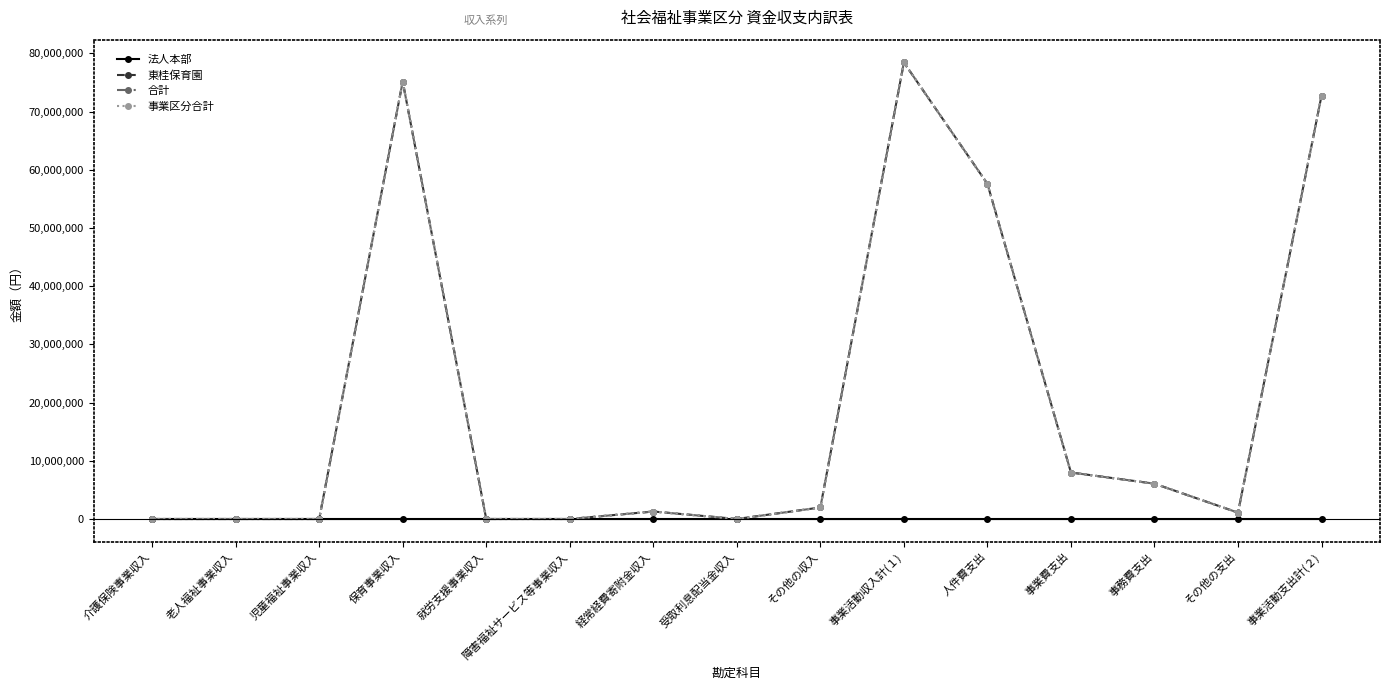

What is the sum of the 合計 values at 介護保険事業収入 and 人件費支出?

57588171